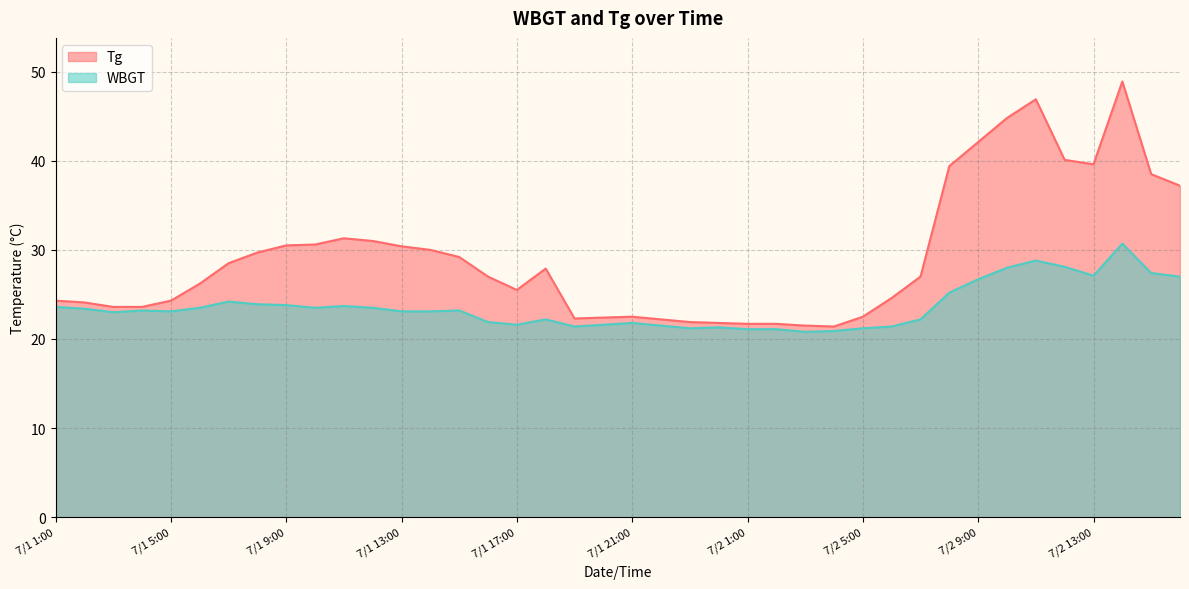

Between 7/2 13:00 and 7/1 8:00, which is larger?

7/2 13:00